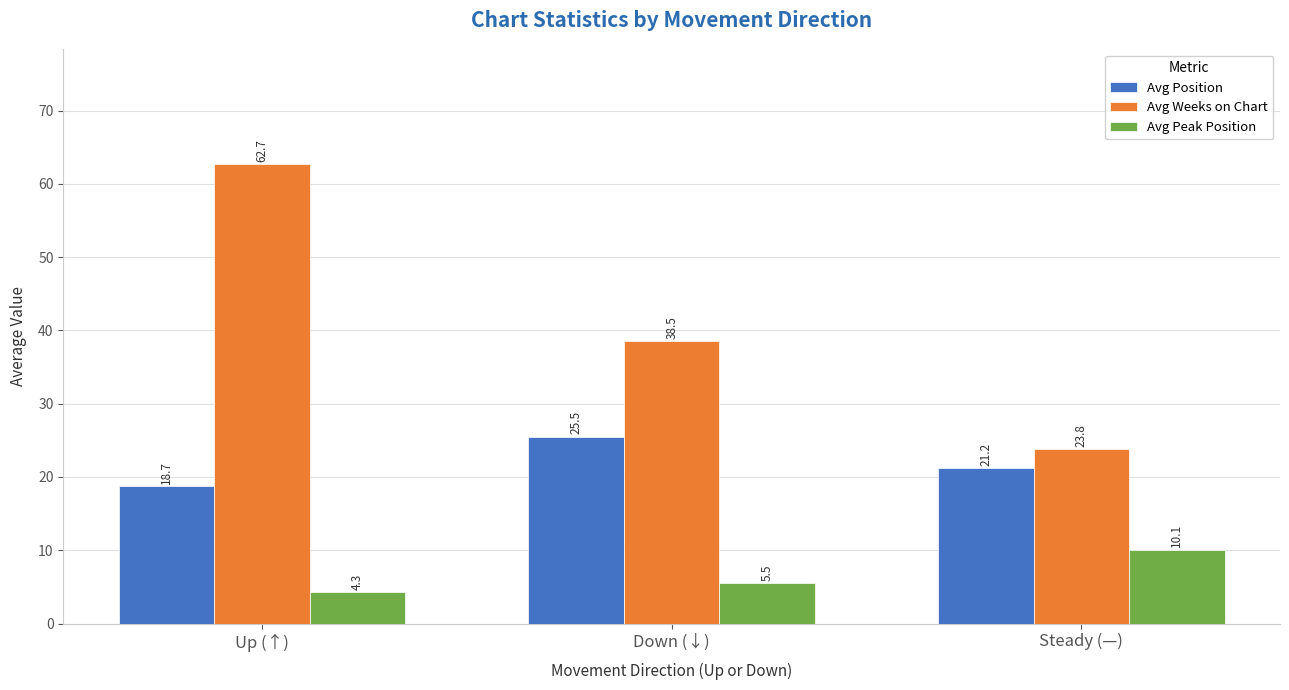

At which label is Avg Weeks on Chart closest to 43?

Down (↓)